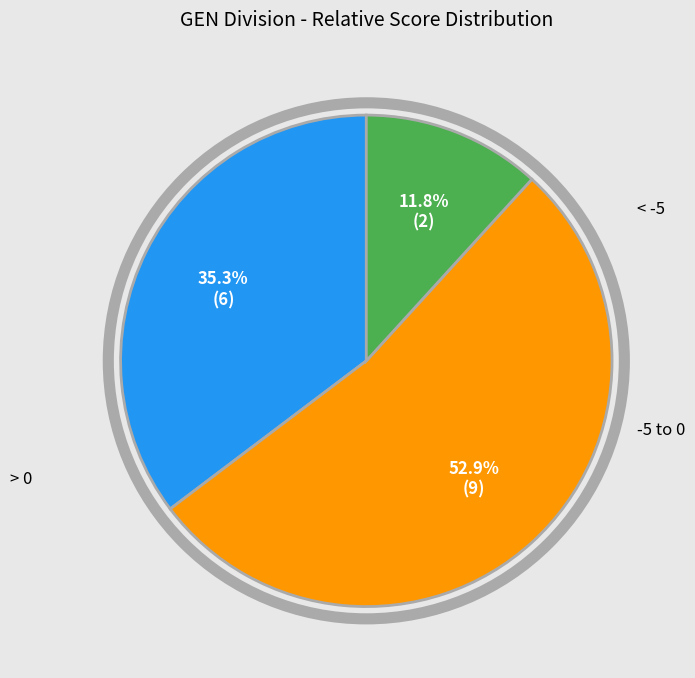

Is there a majority slice in this chart?

Yes